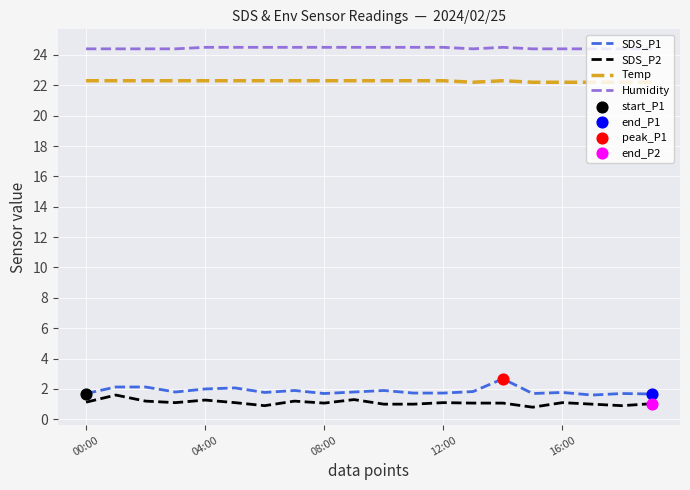

List the series in order of their peak value, lowest first.

SDS_P2, SDS_P1, Temp, Humidity